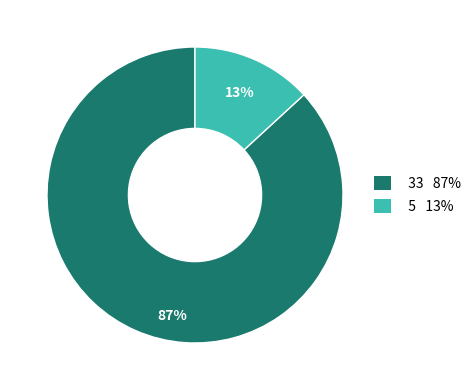

Rank the categories by value from highest to lowest.

33, 5